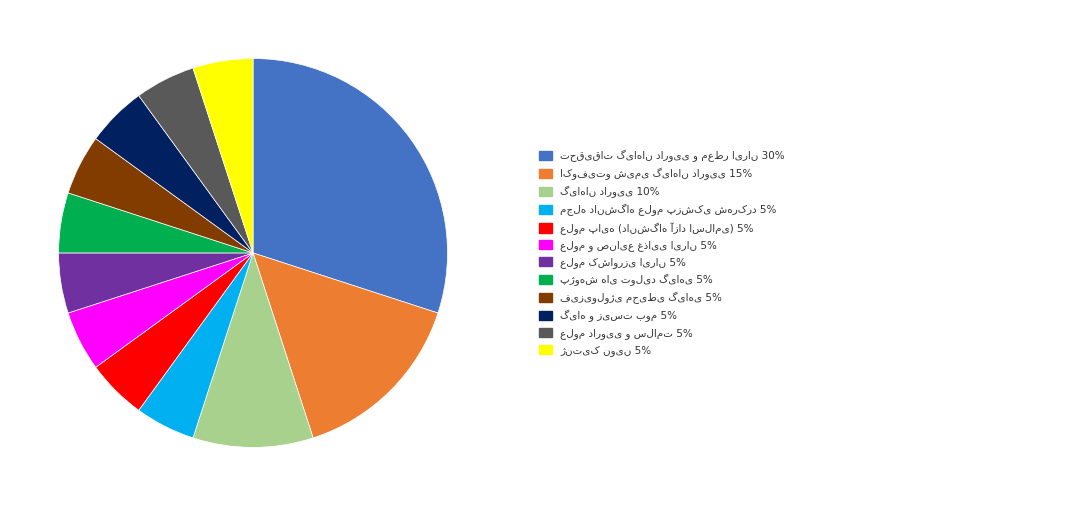

Does any single category account for the majority?

No